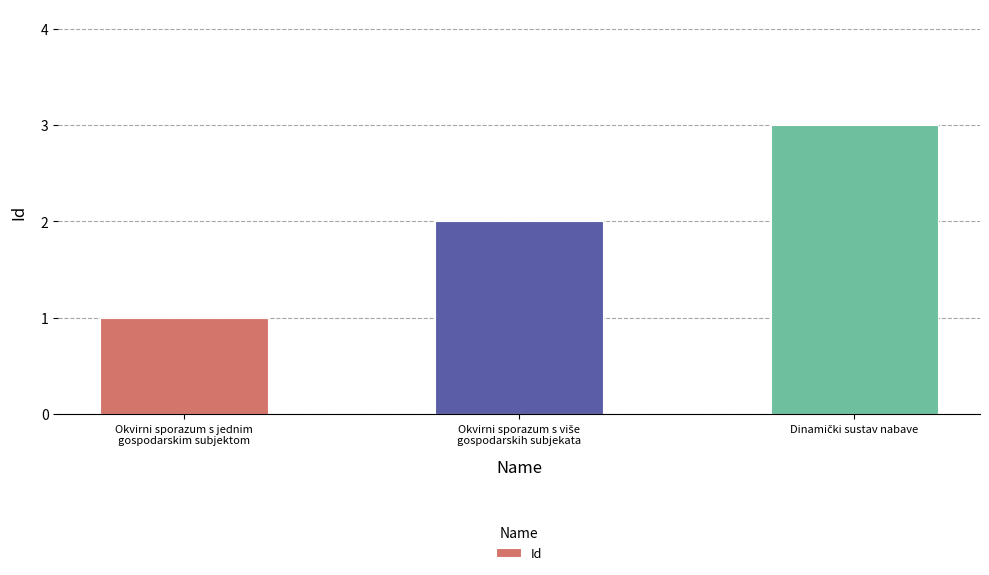

Count the values in the range 1 to 3.

3